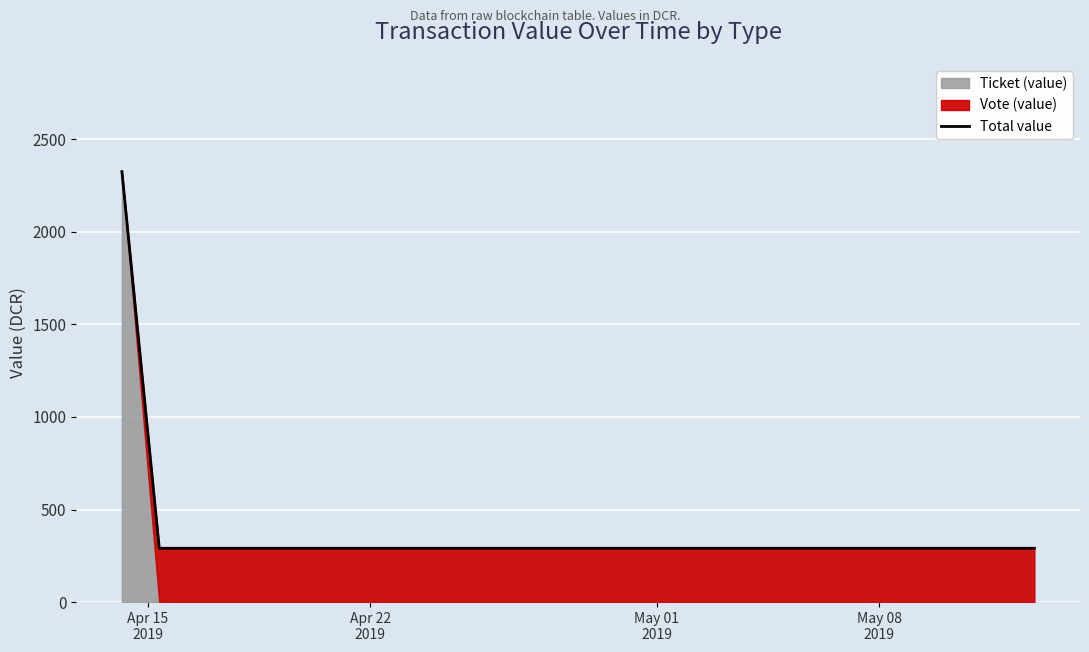

How many categories are shown in the chart?

10